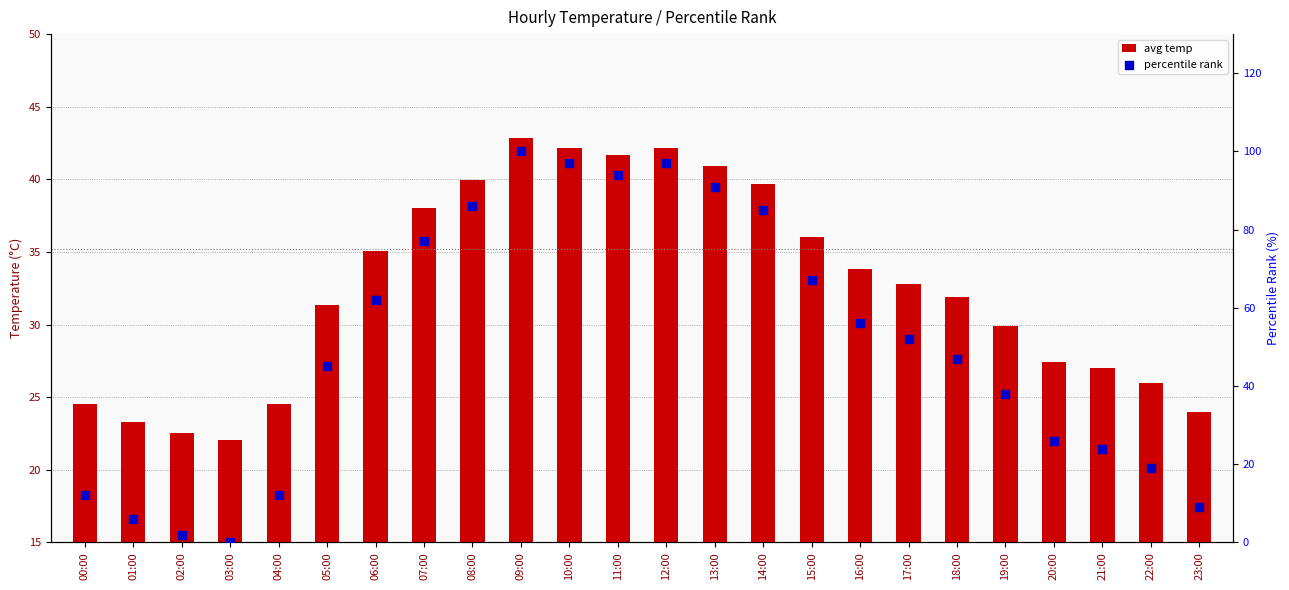

Is the value of avg temp at 13:00 greater than the value of percentile rank at 06:00?

No